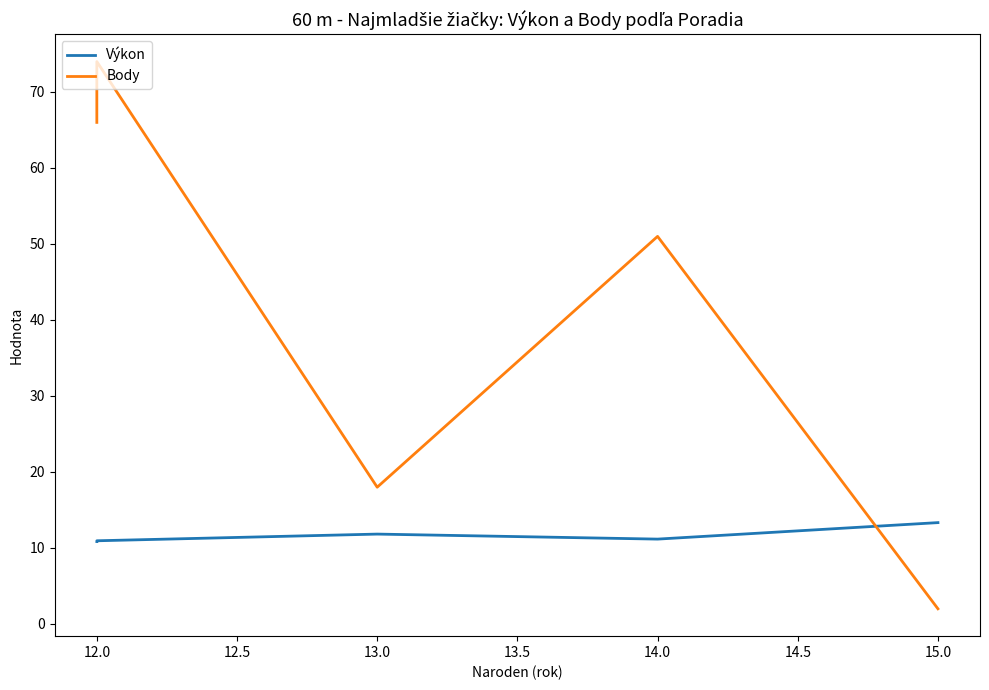

How many intersections are there between Výkon and Body?

1